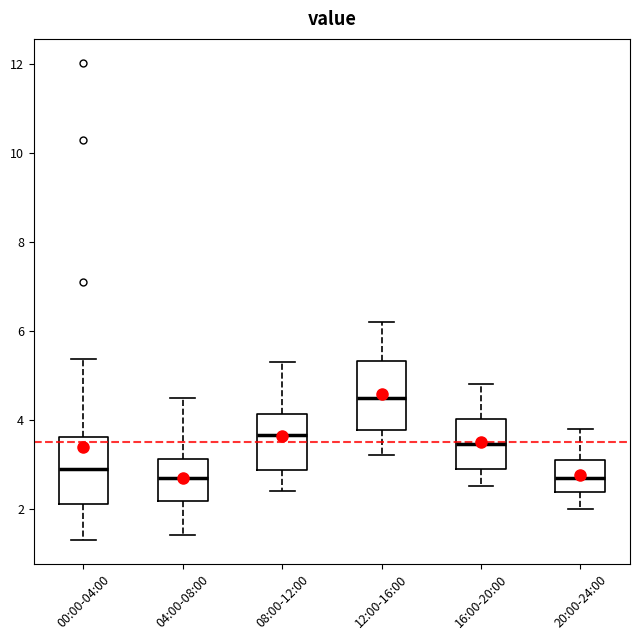

Where does the median line of the box for 04:00-08:00 sit on the y-axis? The values are not printed on the chart, so give them approximately, as read against the axis.

2.8